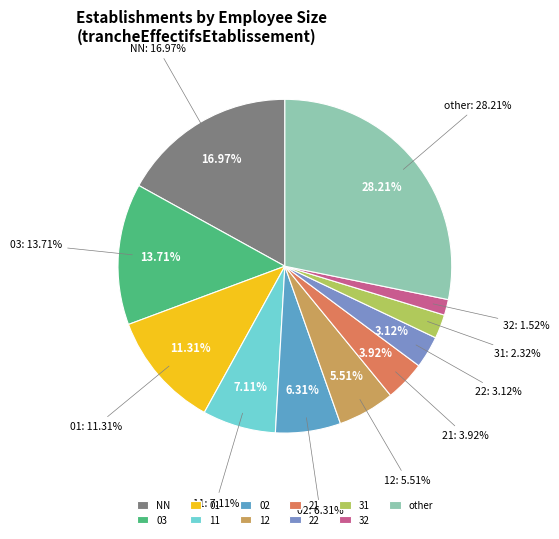

What portion of the pie excludes 03?

86.3%